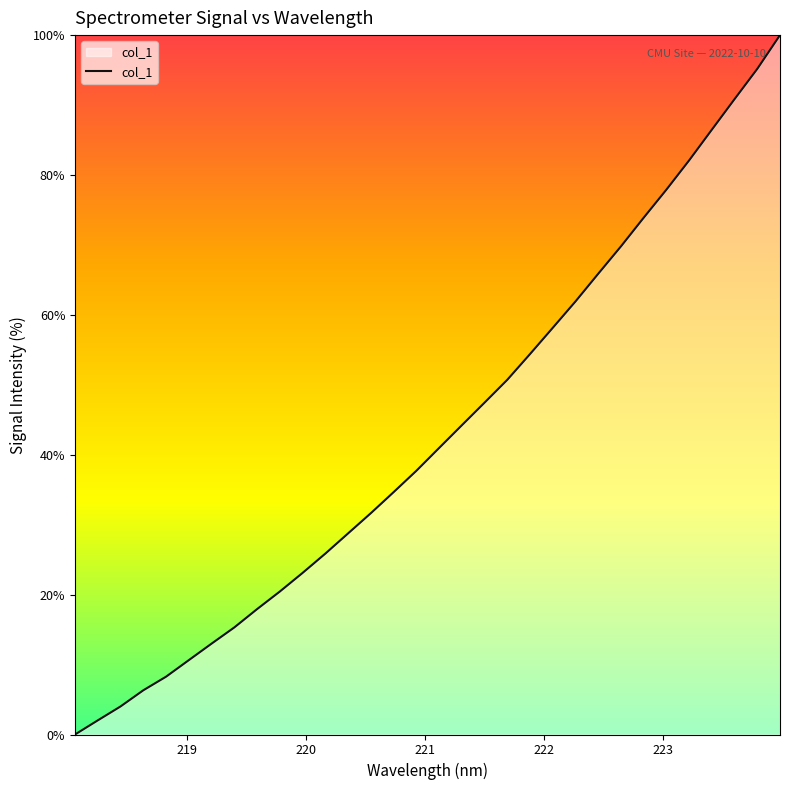

What is the maximum value shown in the chart?

100.0